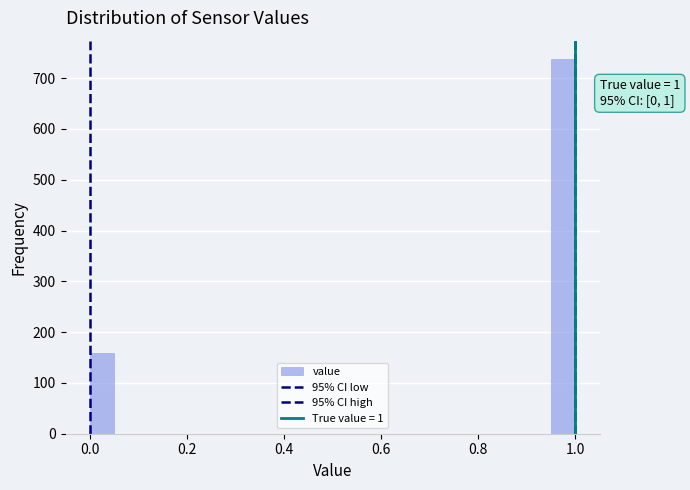

Read against the x-axis, roughly where is the centre of the tallest bar?

0.98